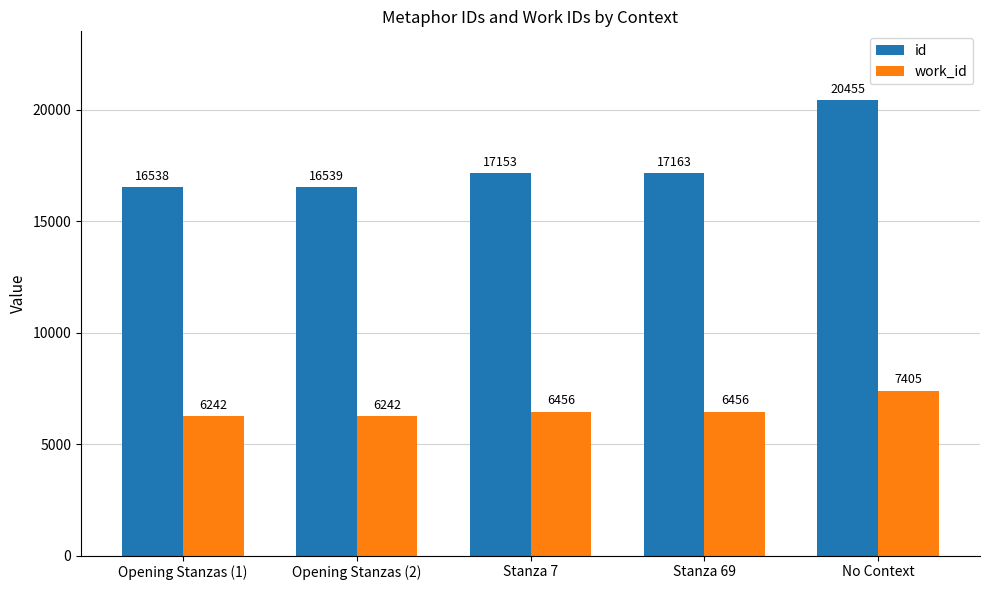

What is the difference between the highest and lowest values at Stanza 69?

10707